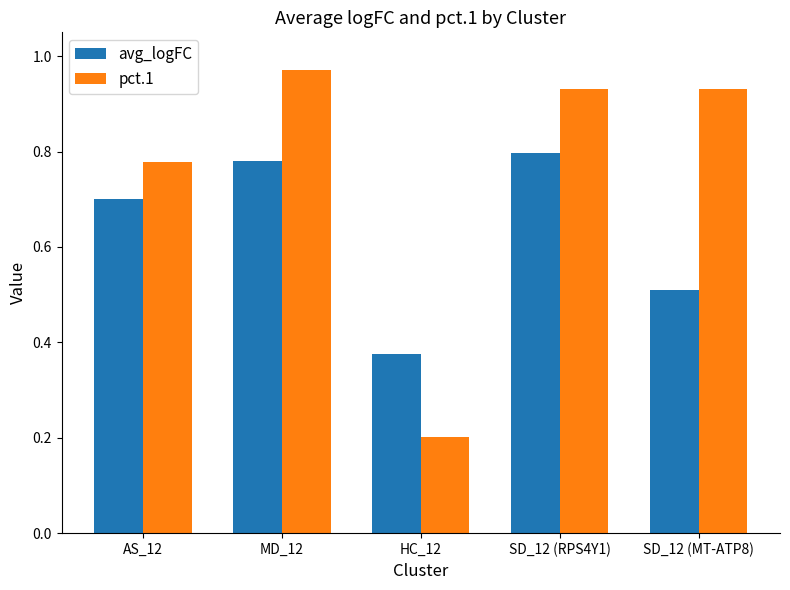

What is the sum of all pct.1 values?

3.8